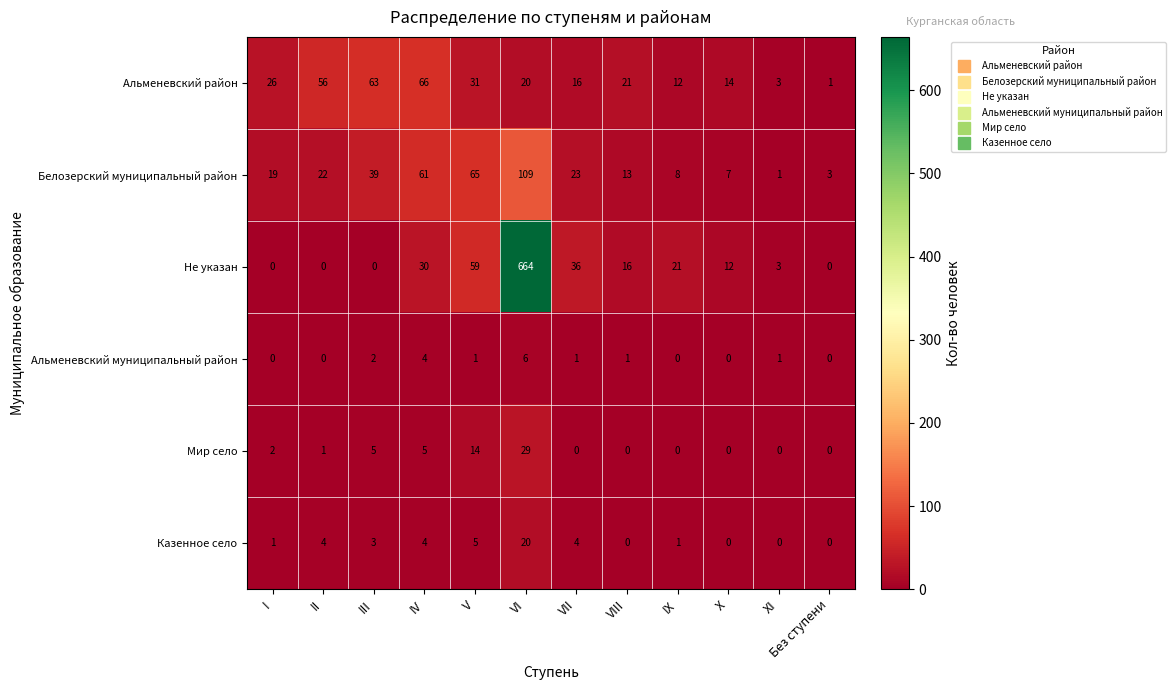

True or false: Белозерский муниципальный район has a value of 8 at IX.

True